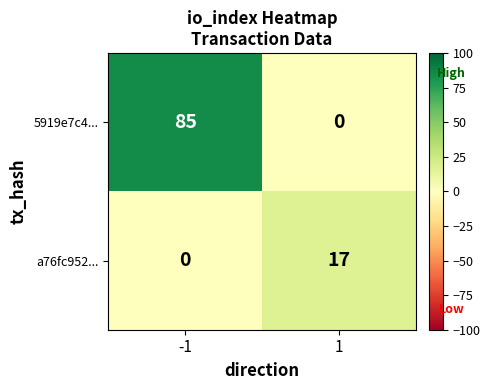

What is the greatest value displayed?

85